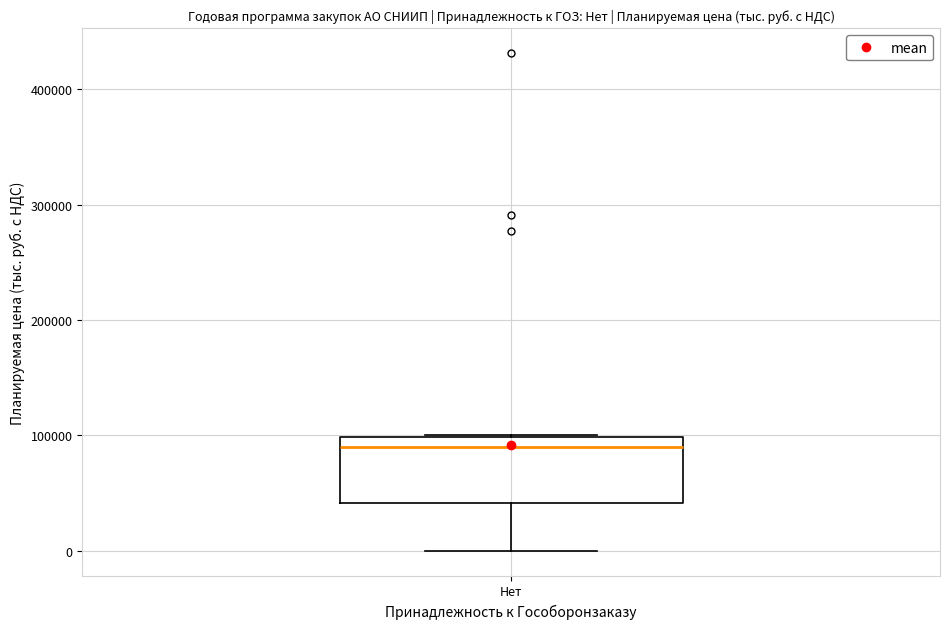

Transcribe this box plot: give where the median line is, the range the box spans, and where the two whiskers end, as read against the y-axis. The values are not printed on the chart, so give them approximately, as read against the axis.

median 90000, box 40000 to 100000, whiskers 0 to 100000